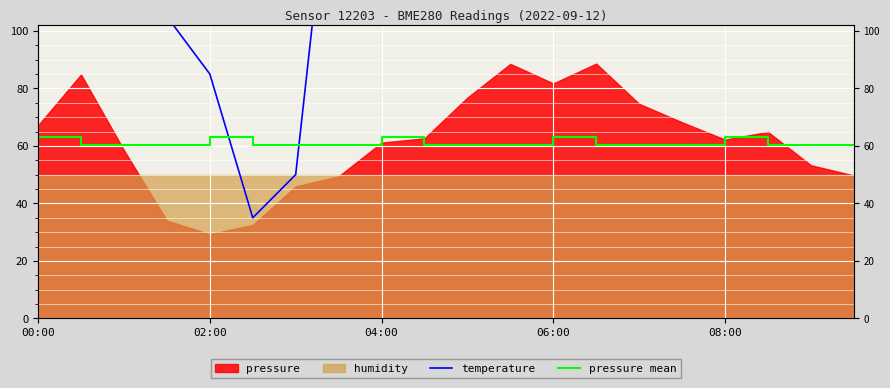

What is the spread (max minus min) of values at 00:00?

97.1